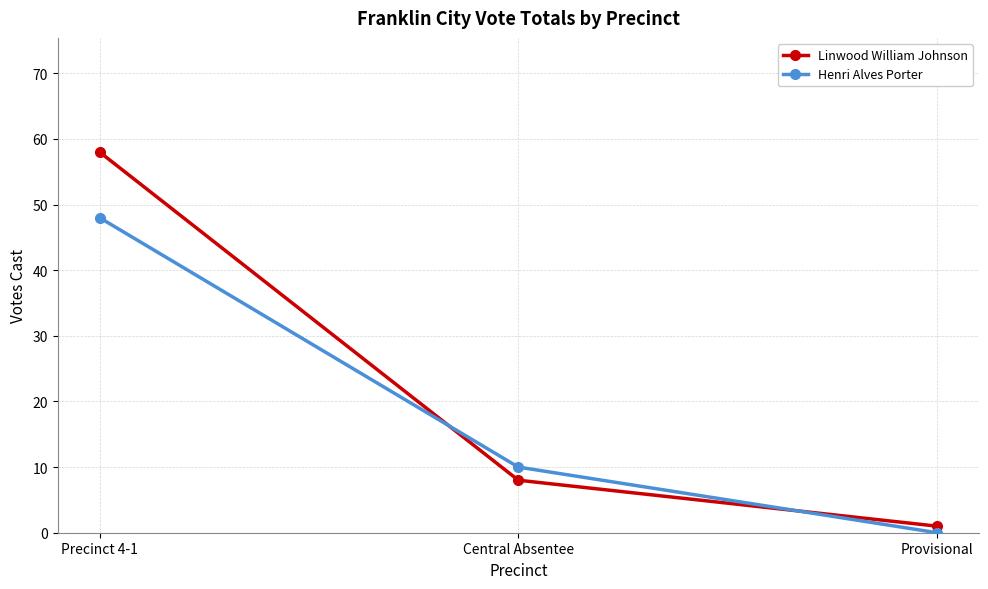

What is the greatest value displayed?

58